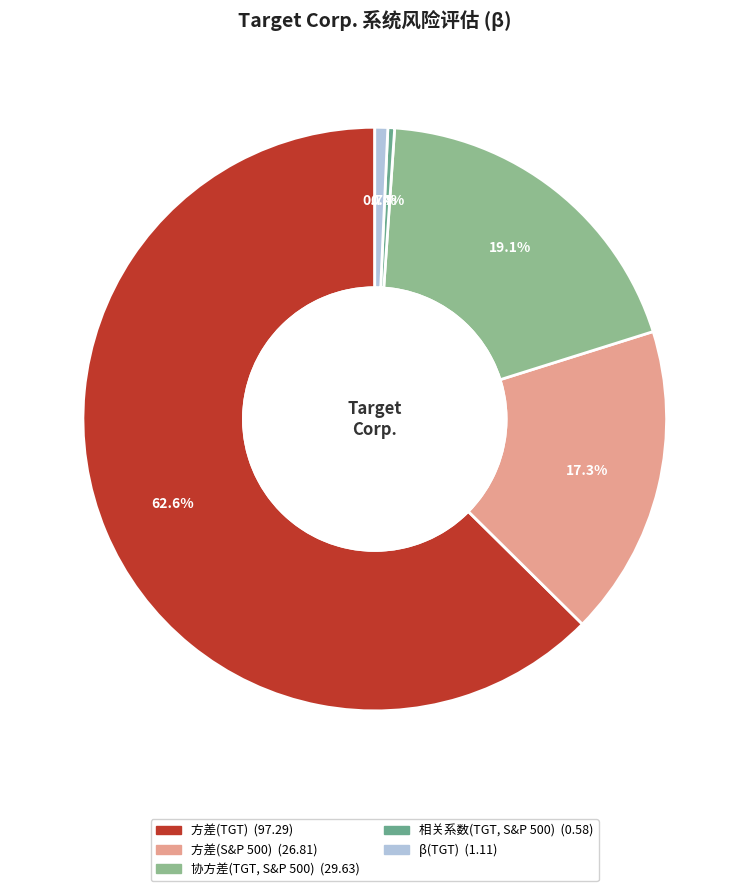

Which category accounts for the majority?

方差(TGT)